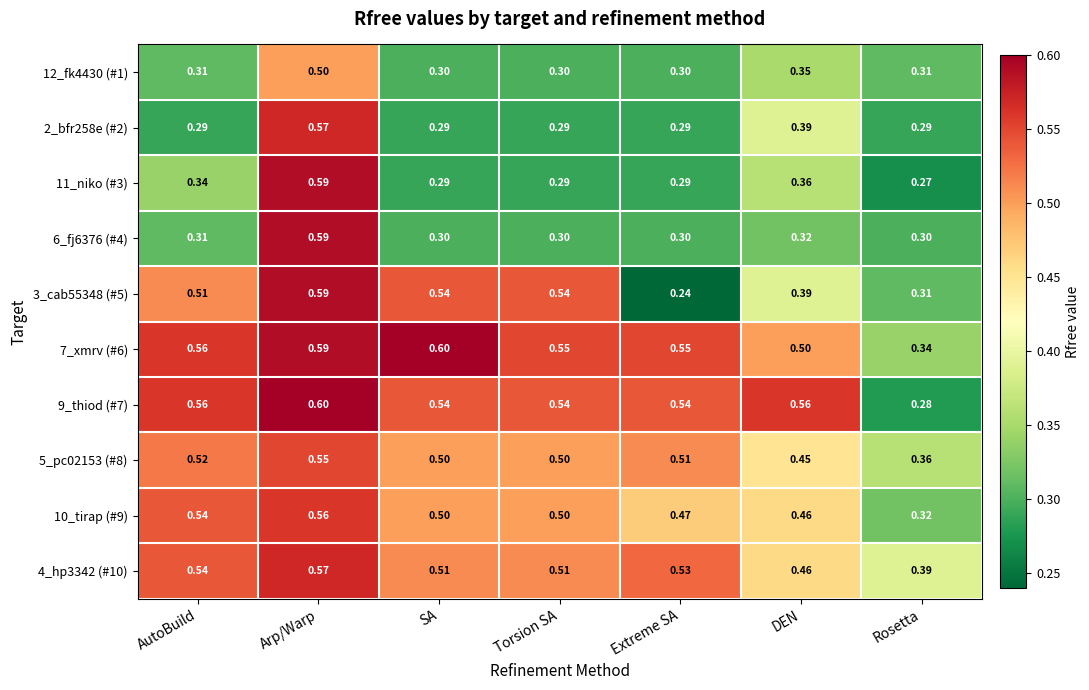

What is the difference between the highest and lowest values at Extreme SA?

0.3